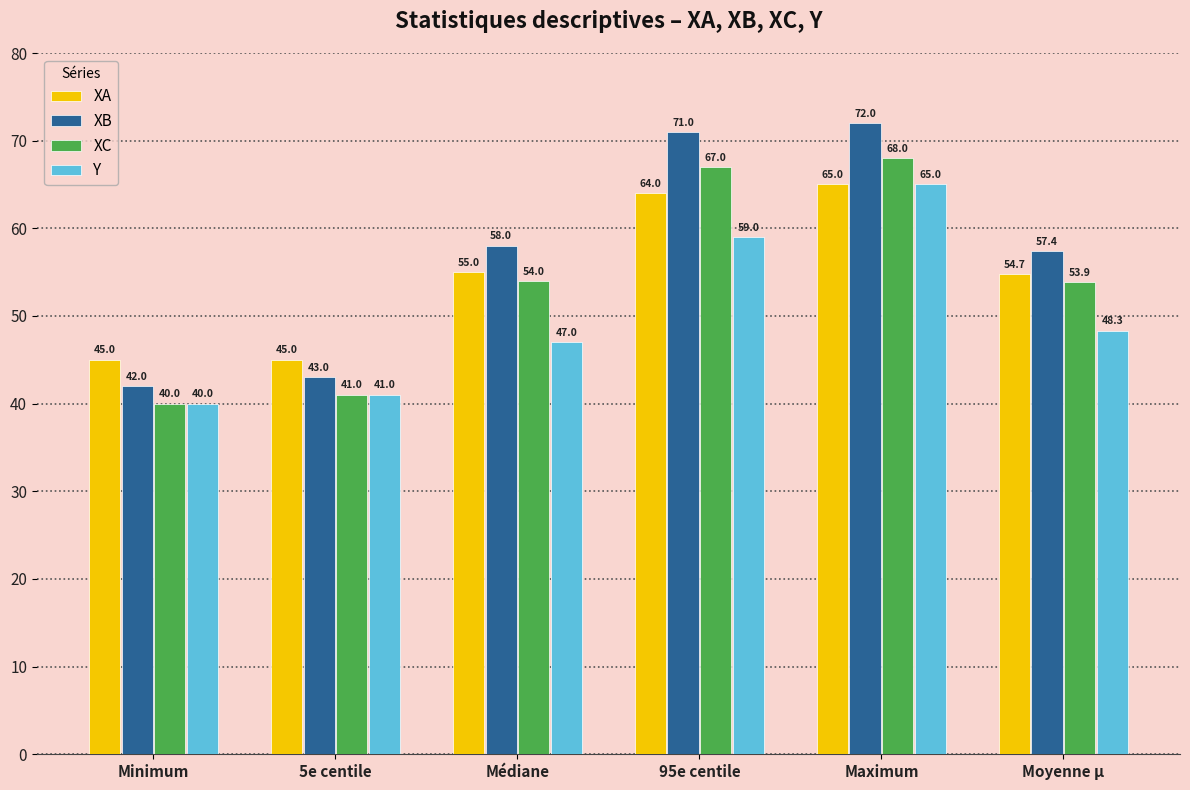

Reading left to right, what are all the values shown in this chart?

XA: 45.0	45.0	55.0	64.0	65.0	54.7
XB: 42.0	43.0	58.0	71.0	72.0	57.4
XC: 40.0	41.0	54.0	67.0	68.0	53.9
Y: 40.0	41.0	47.0	59.0	65.0	48.3